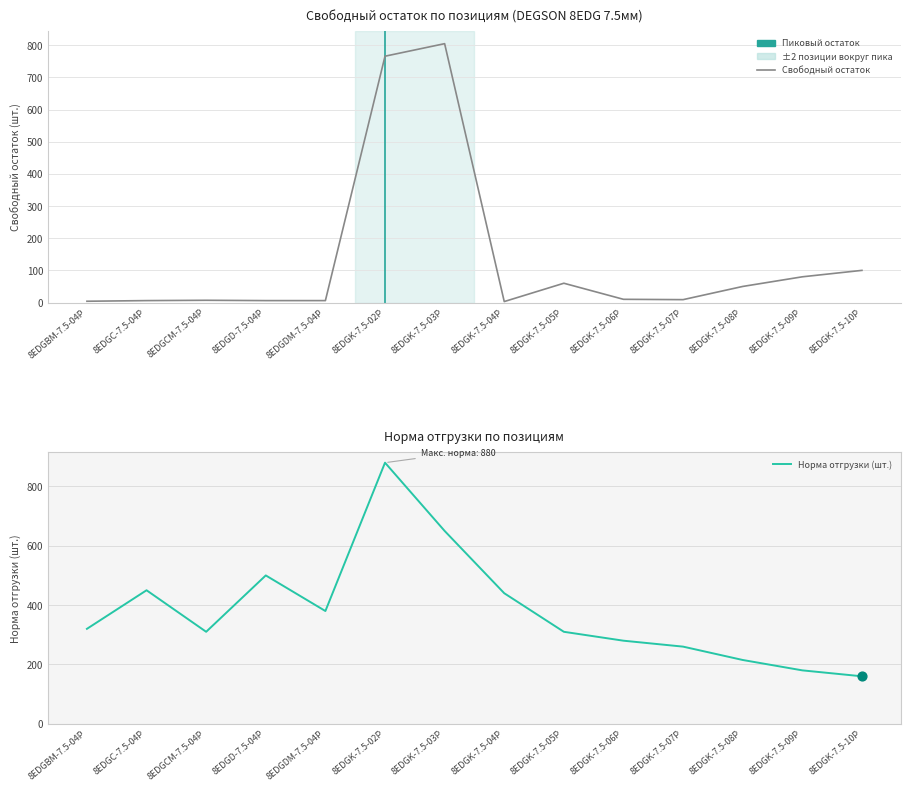

What are all the series names shown in the legend?

Свободный остаток, Норма отгрузки